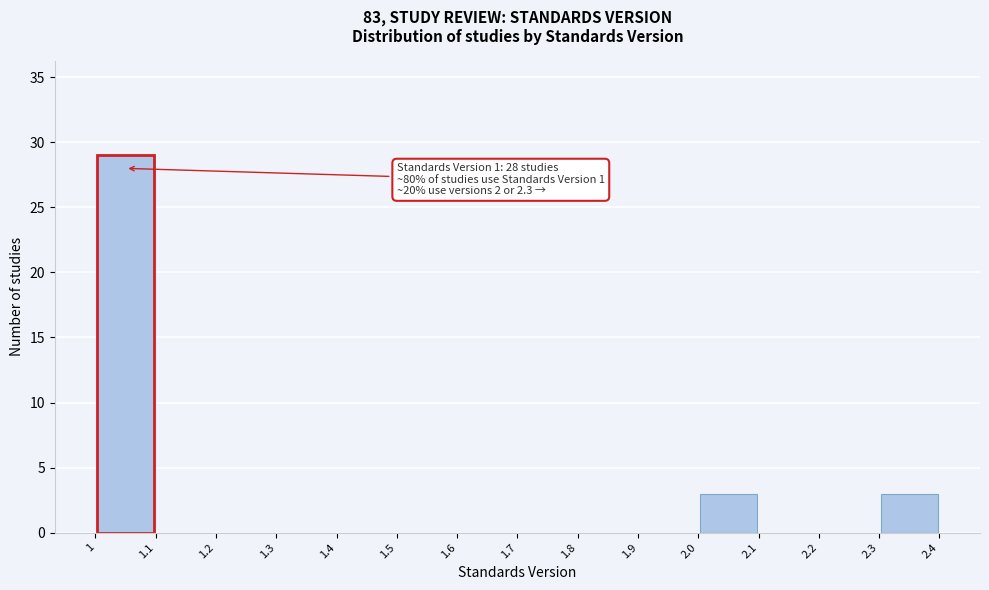

Which range on the x-axis has the tallest bar?

1 to 1.1